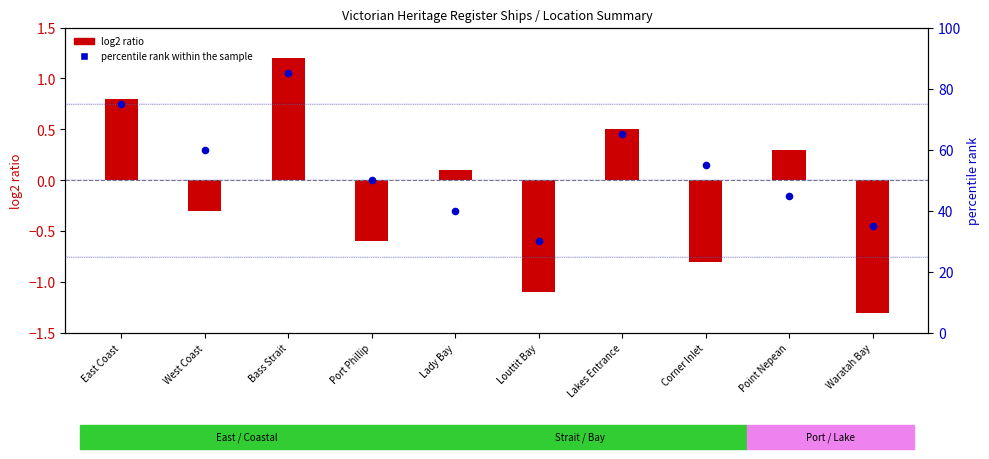

What is the change in value from Louttit Bay to Waratah Bay?

+5